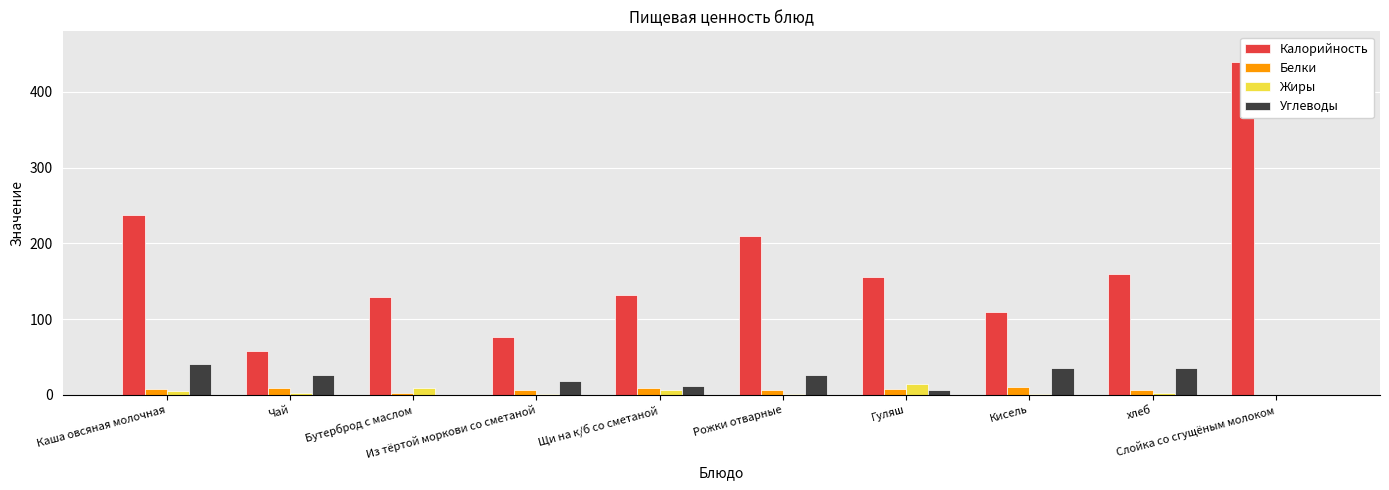

What is the difference between the maximum and minimum values in the Жиры series?

14